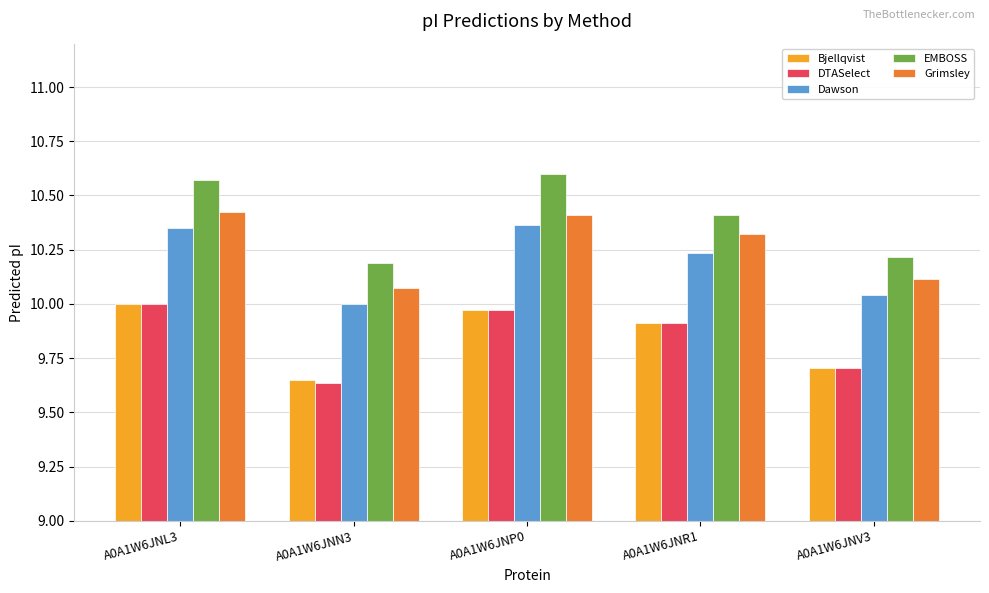

Which category has the lowest value across all series?

A0A1W6JNN3